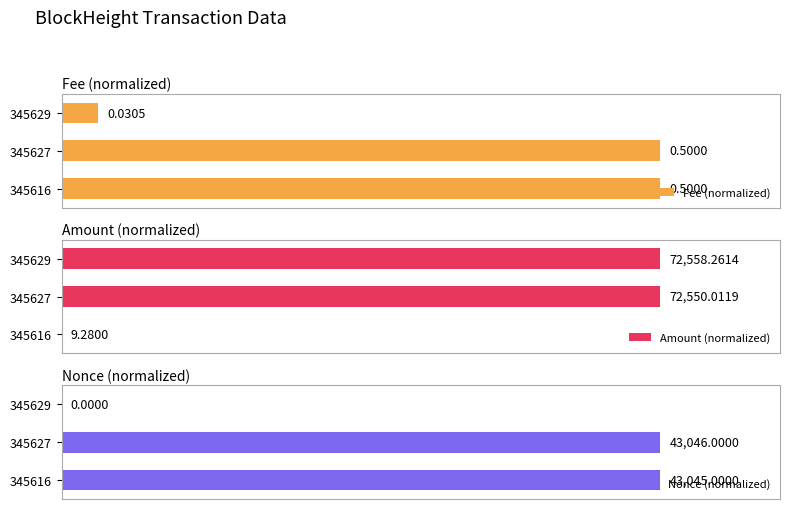

Is it true that Amount (normalized) equals 100.0 at 345629?

True